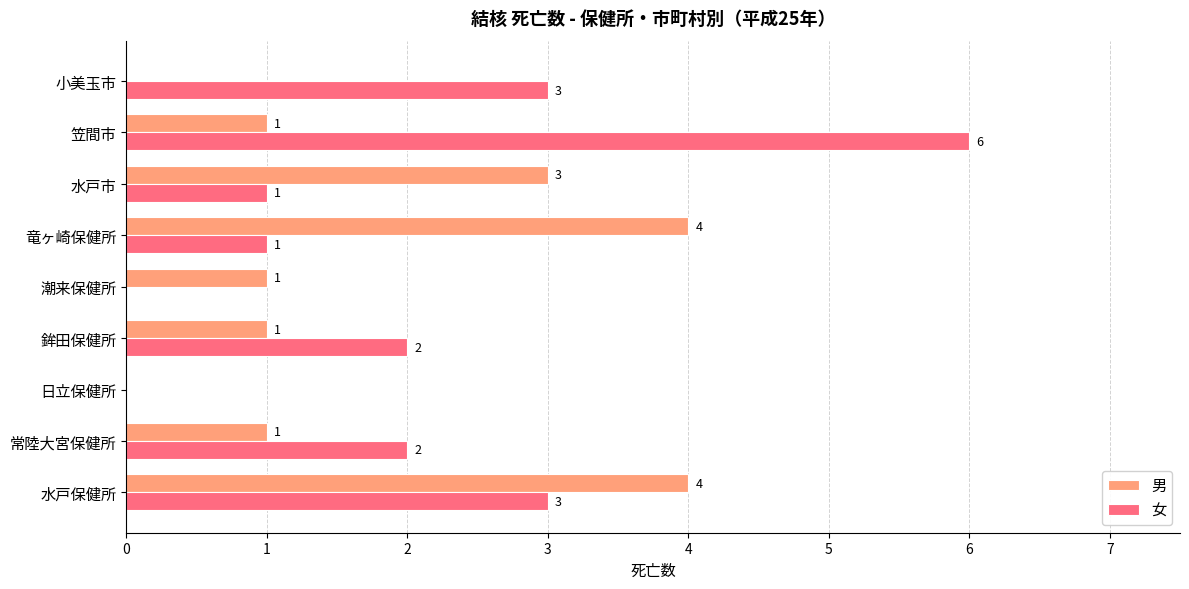

True or false: 女 has a value of 1 at 常陸大宮保健所.

False